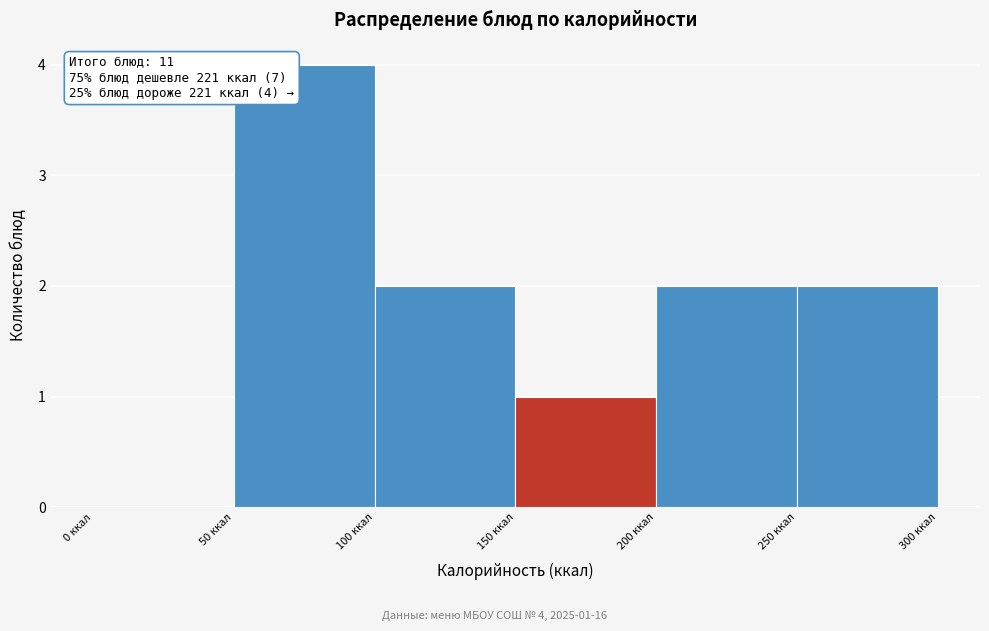

Which range on the x-axis has the tallest bar?

50 to 100